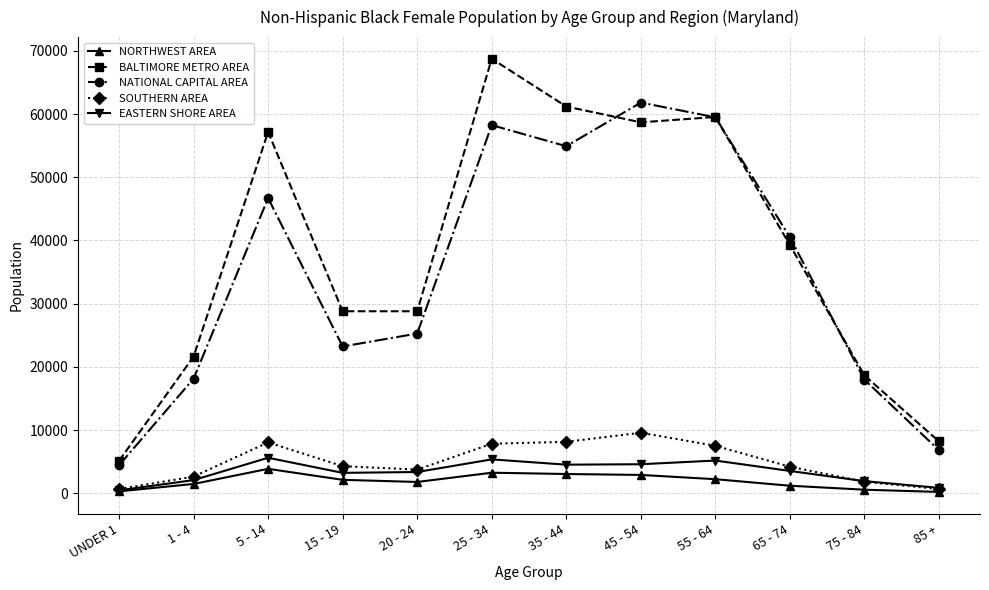

At which label is BALTIMORE METRO AREA closest to 36933?

65 - 74